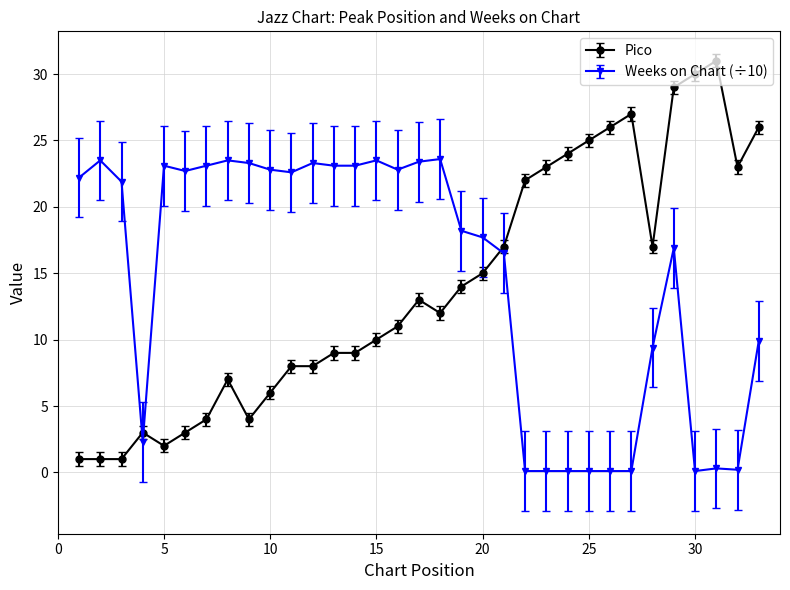

Which series has the largest range (max minus min)?

Pico